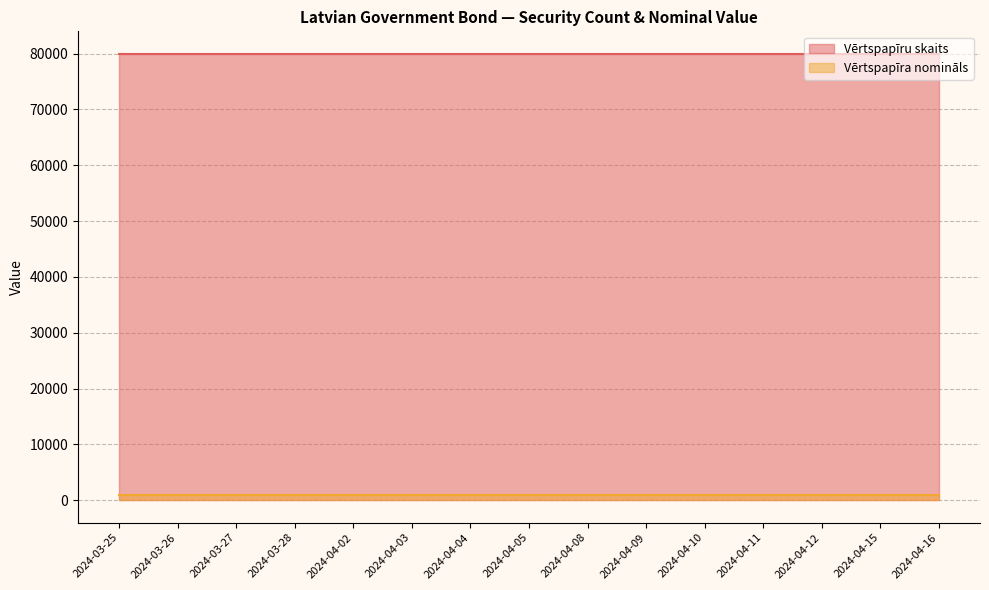

Rank the series at 2024-04-09 from lowest to highest value.

Vērtspapīra nomināls, Vērtspapīru skaits